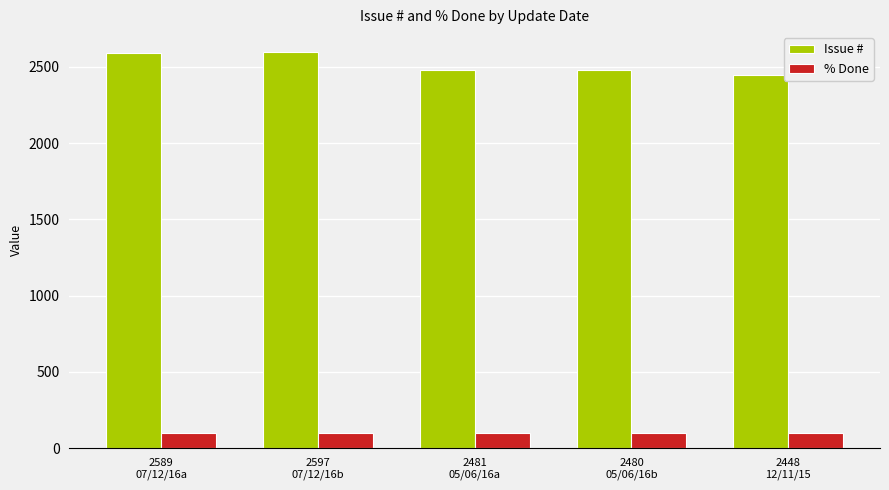

What is the sum of the % Done values at 2597
07/12/16b and 2589
07/12/16a?

200